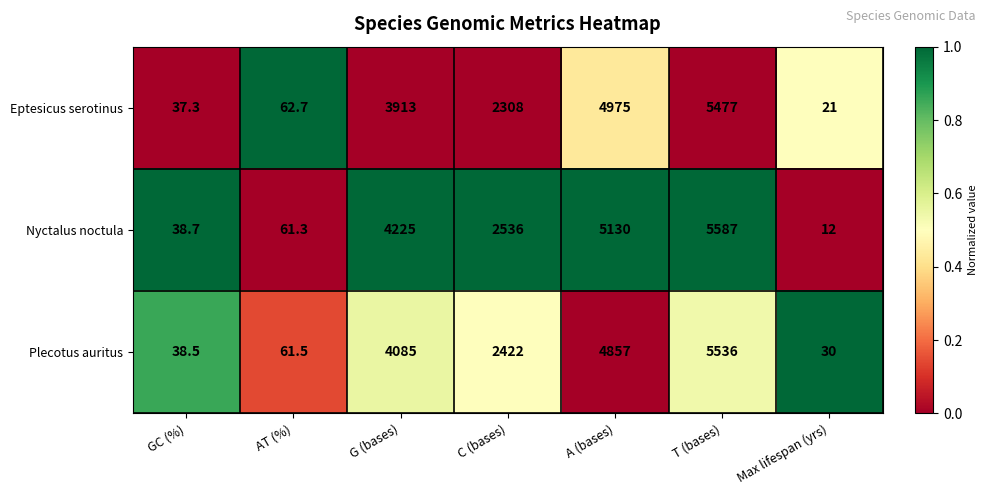

True or false: Plecotus auritus has a value of 6555.9 at A (bases).

False